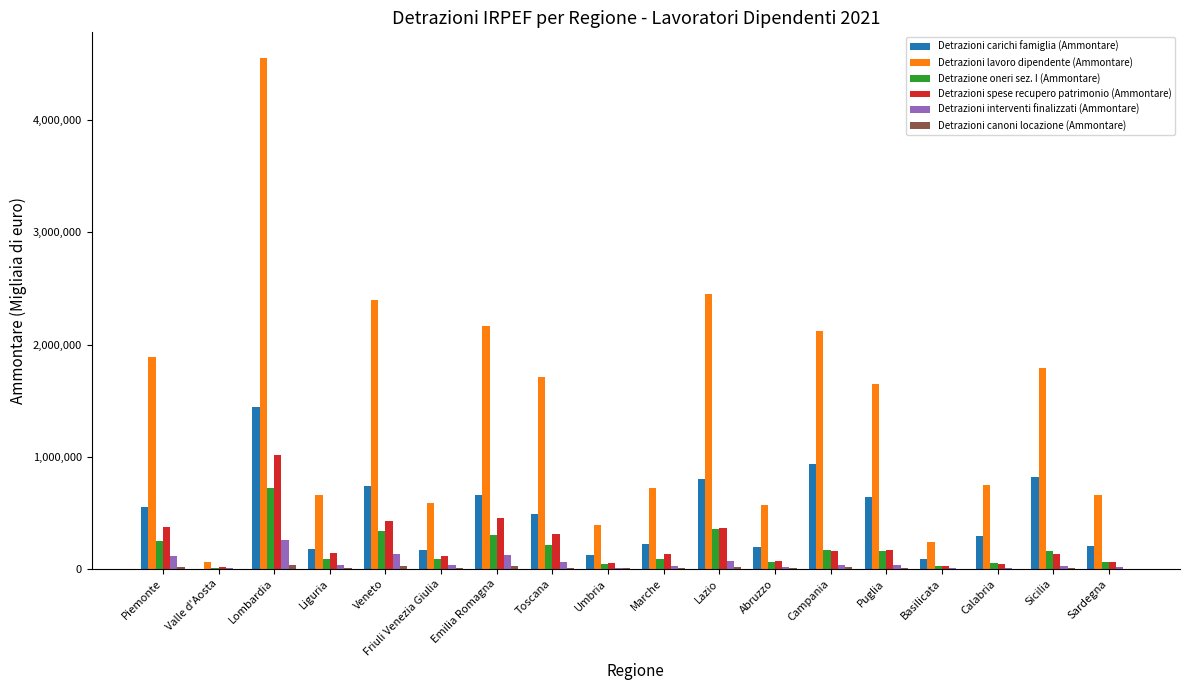

How many groups of bars are there?

18